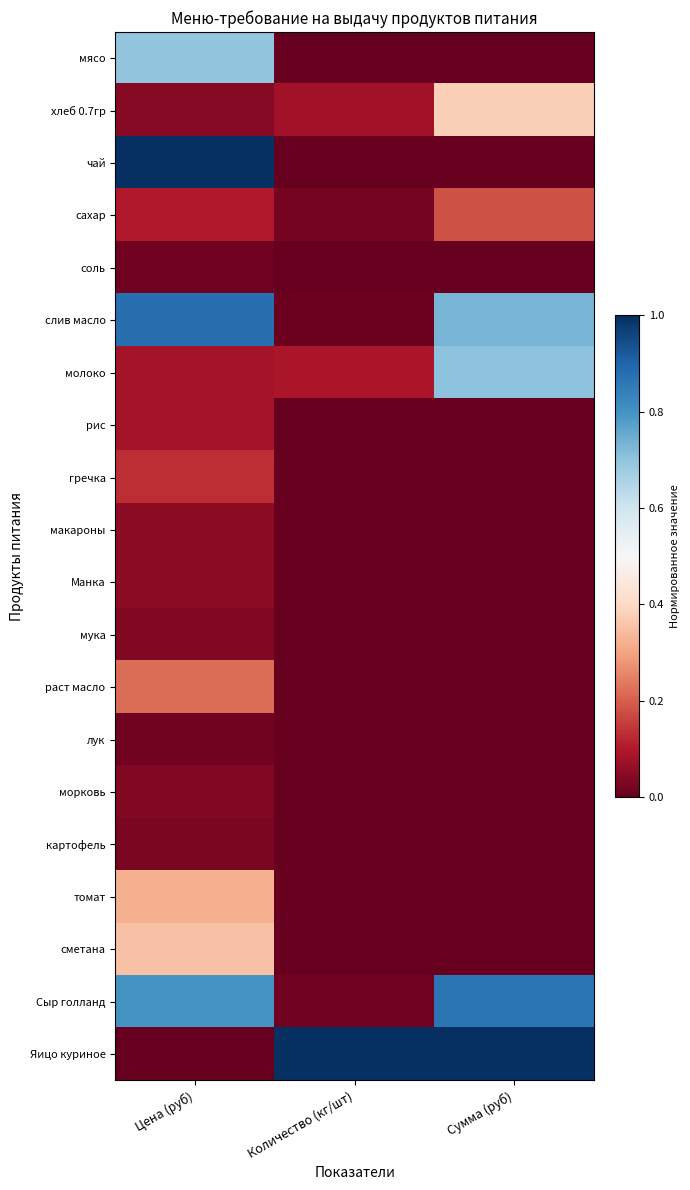

What is the greatest value displayed?

1.0